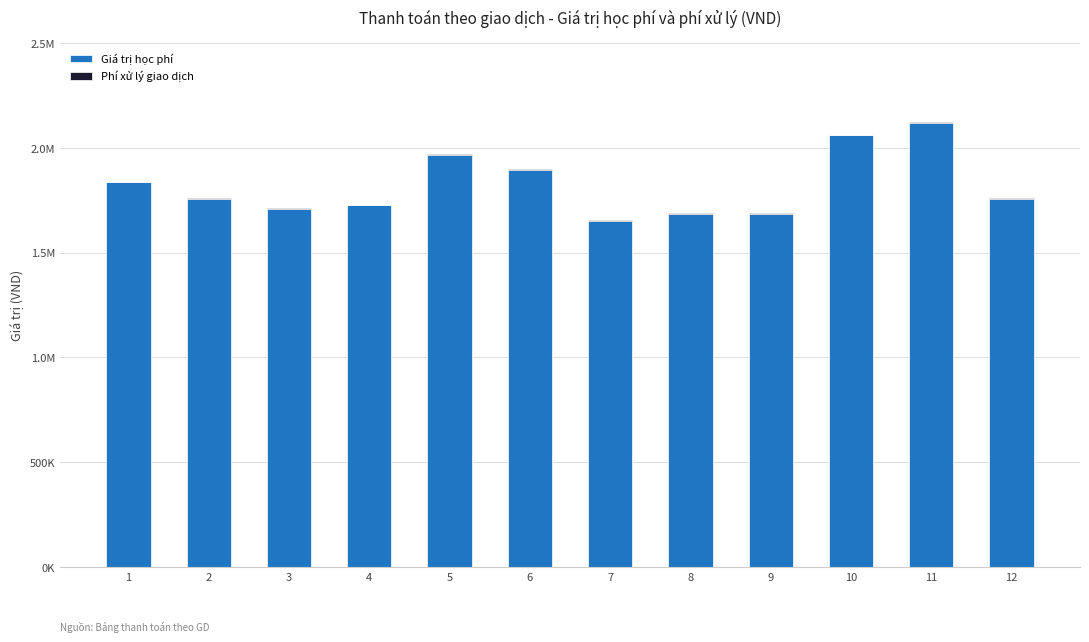

The Phí xử lý giao dịch series shows 3300 at 3. True or false?

True